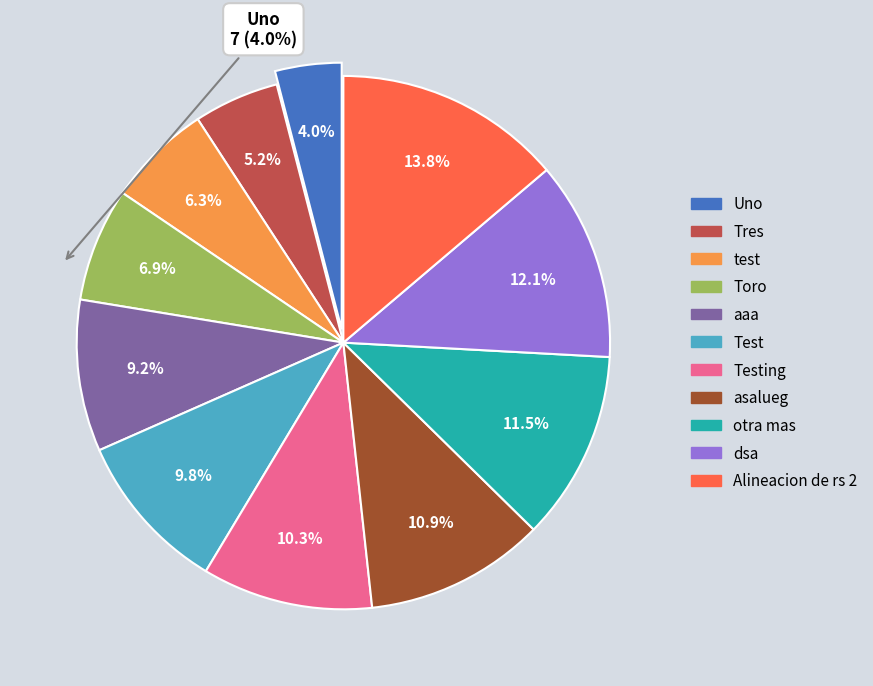

Is there a majority slice in this chart?

No